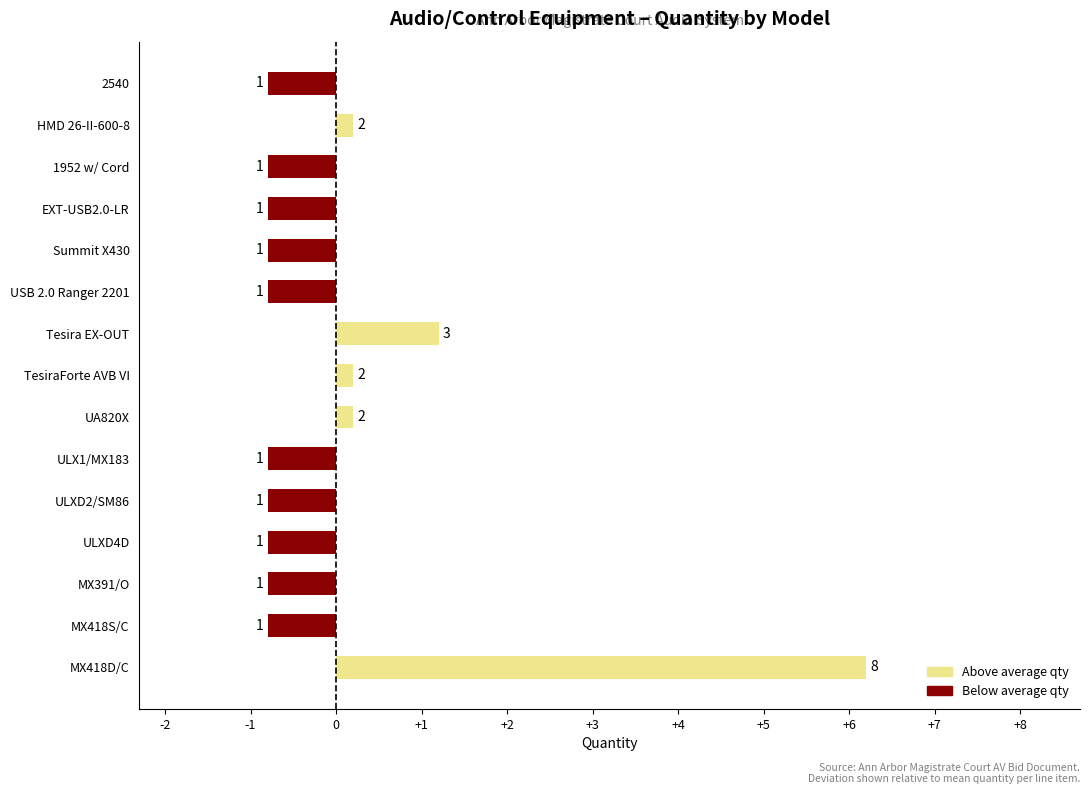

Are the bars horizontal?

Yes